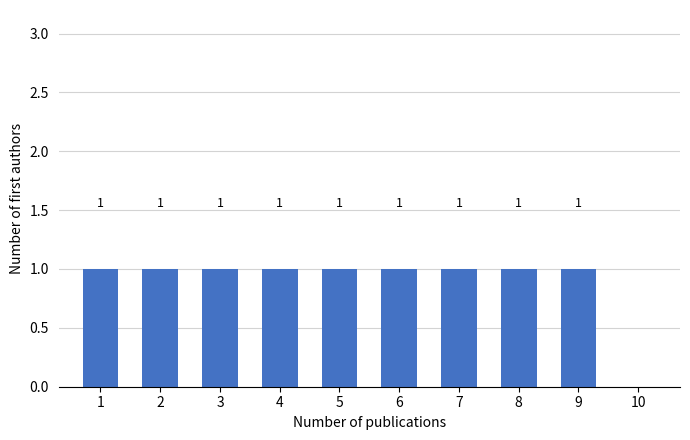

Reading left to right, transcribe all the data shown in this chart.

1=1	2=1	3=1	4=1	5=1	6=1	7=1	8=1	9=1	10=0